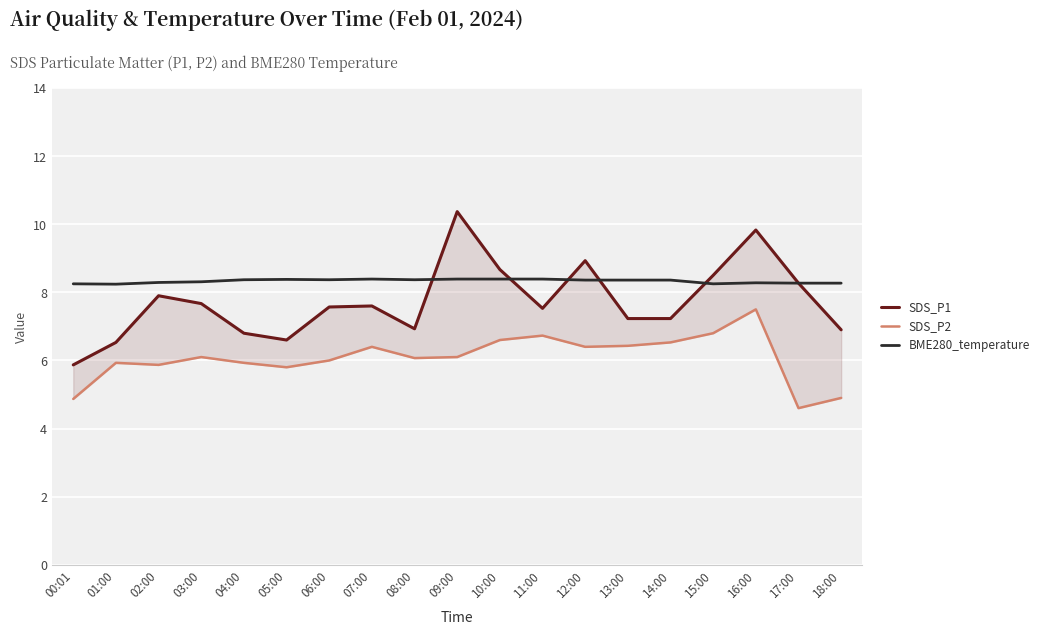

Rank the series at 13:00 from lowest to highest value.

SDS_P2, SDS_P1, BME280_temperature